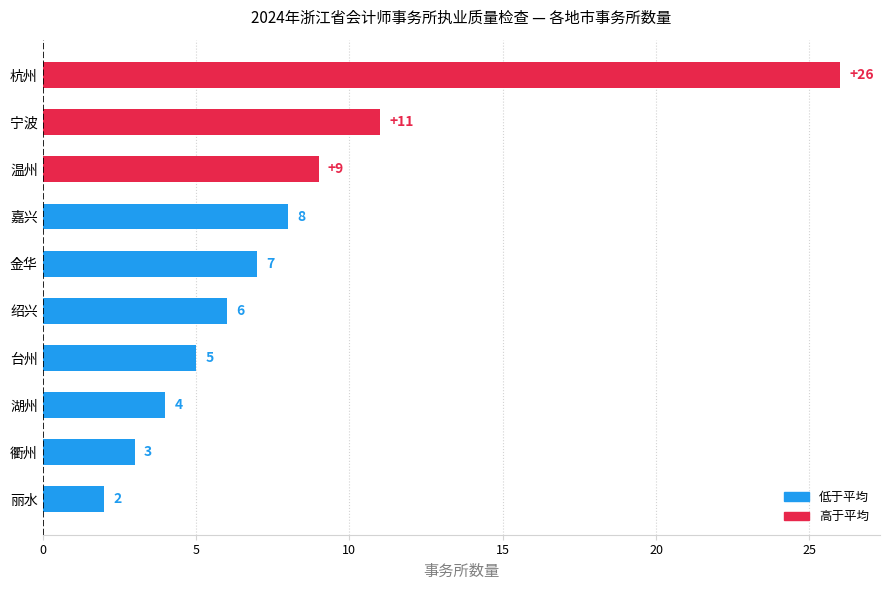

Between 衢州 and 嘉兴, which is larger?

嘉兴